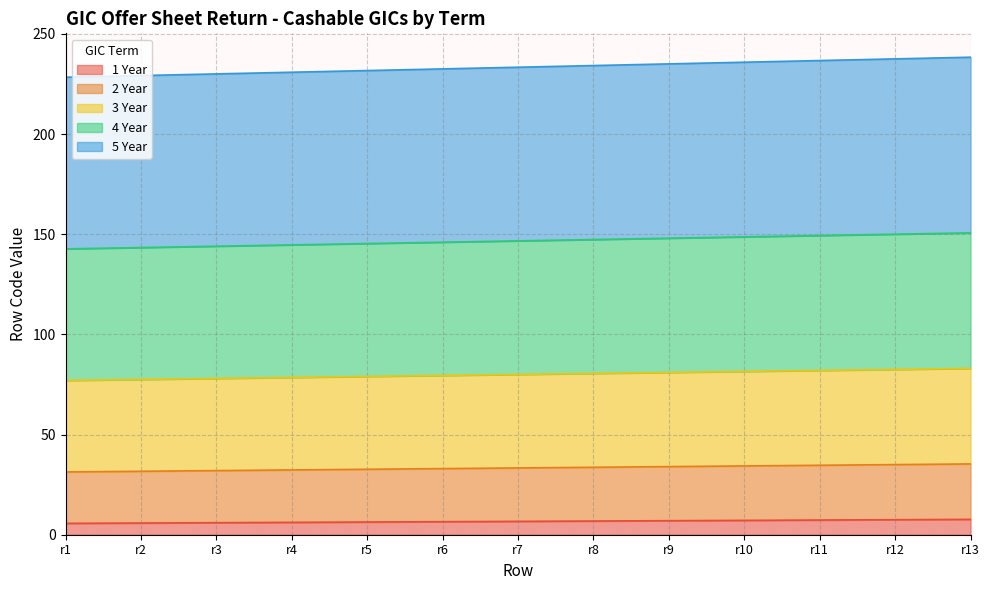

What is the total value across all series at r8?

234.2